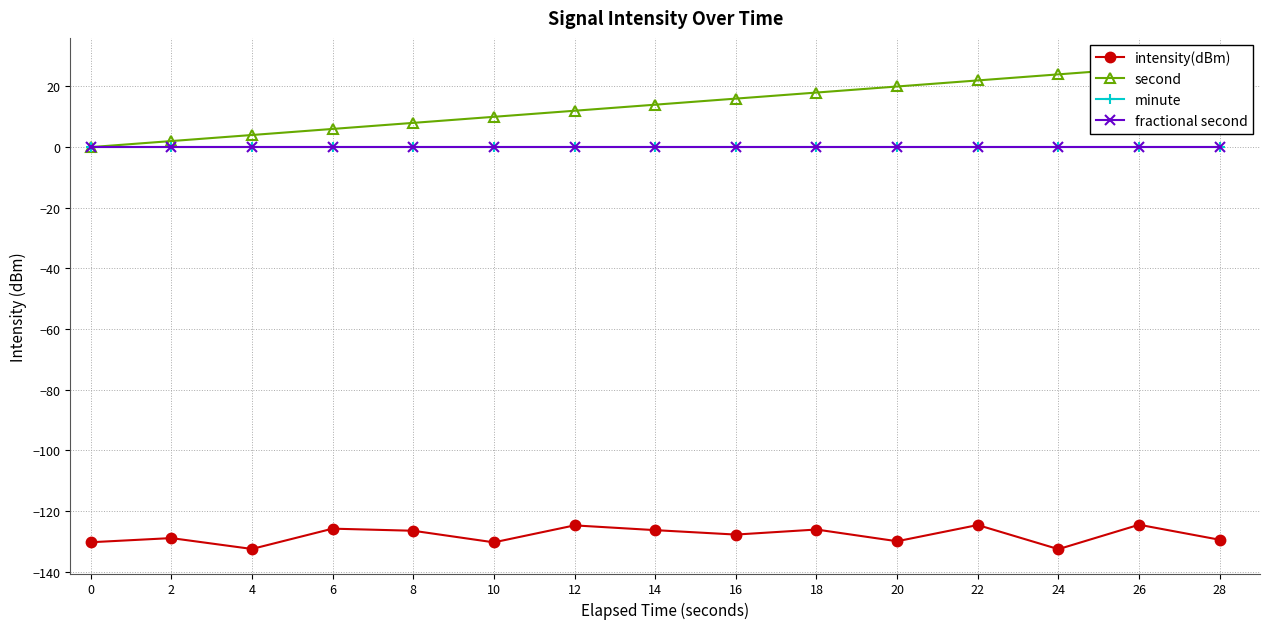

What is the approximate value of second at 28?

28.0